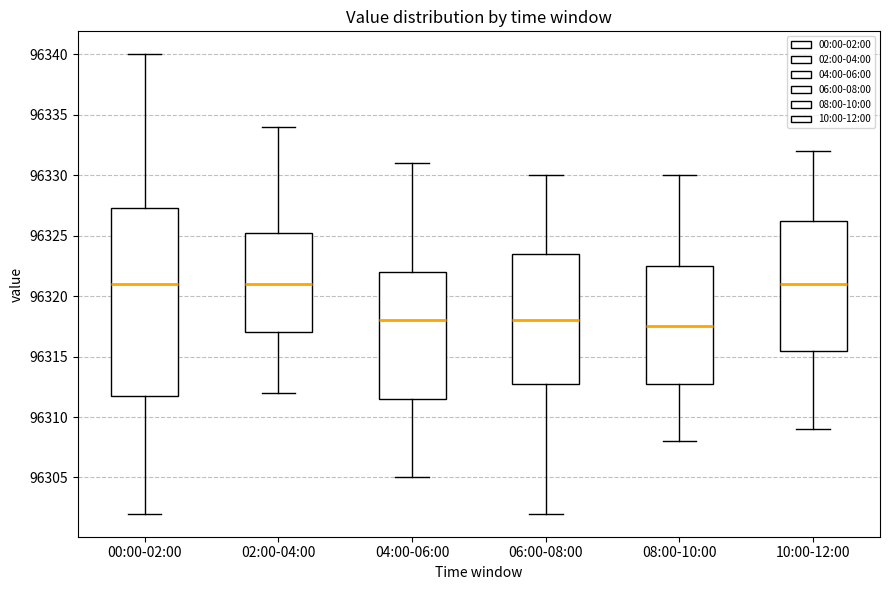

Which box is the tallest, from its lower edge to its upper edge?

00:00-02:00